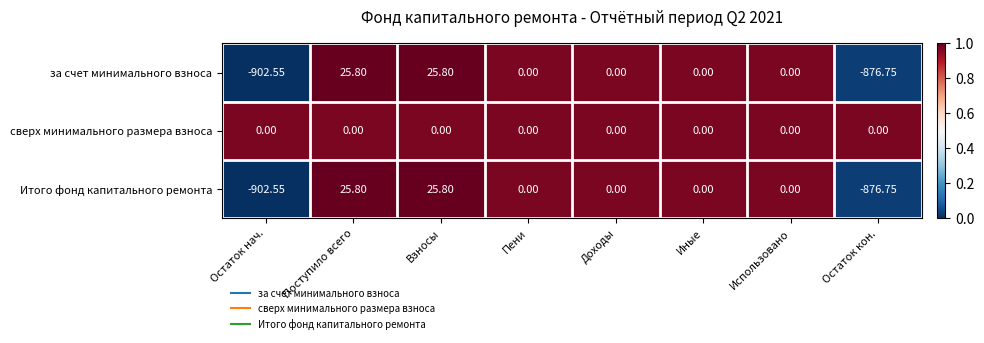

Is the value of сверх минимального размера взноса at Поступило всего greater than the value of Итого фонд капитального ремонта at Остаток нач.?

Yes